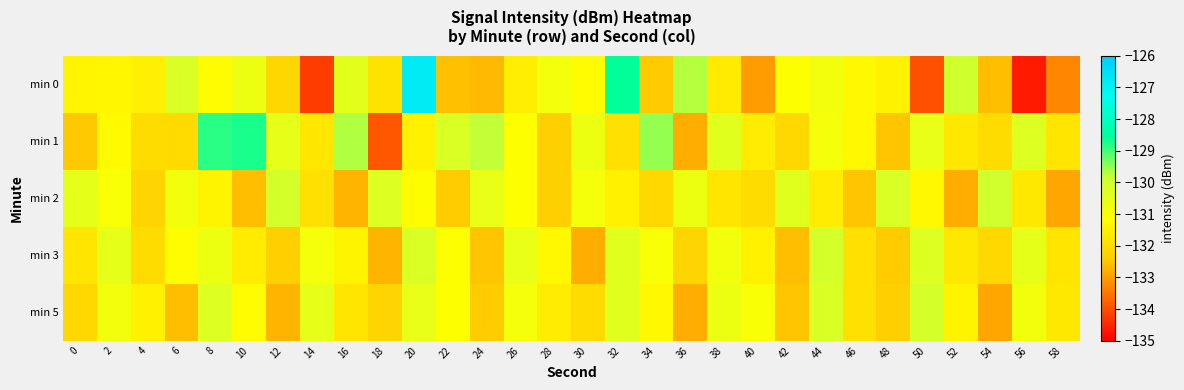

How many distinct data groups are displayed?

5